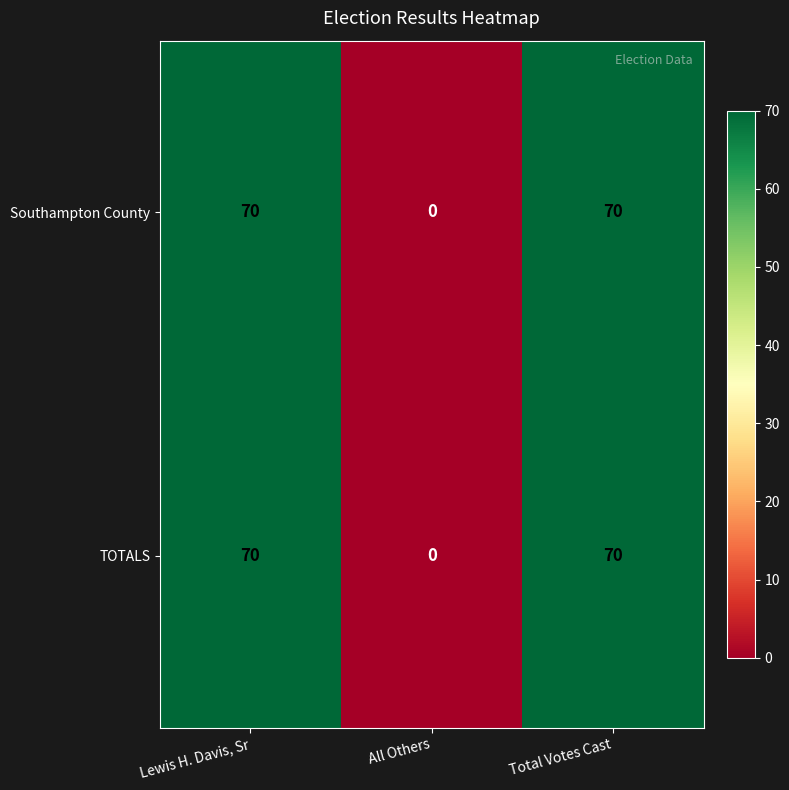

Count the Southampton County values in the range 0 to 70.

3